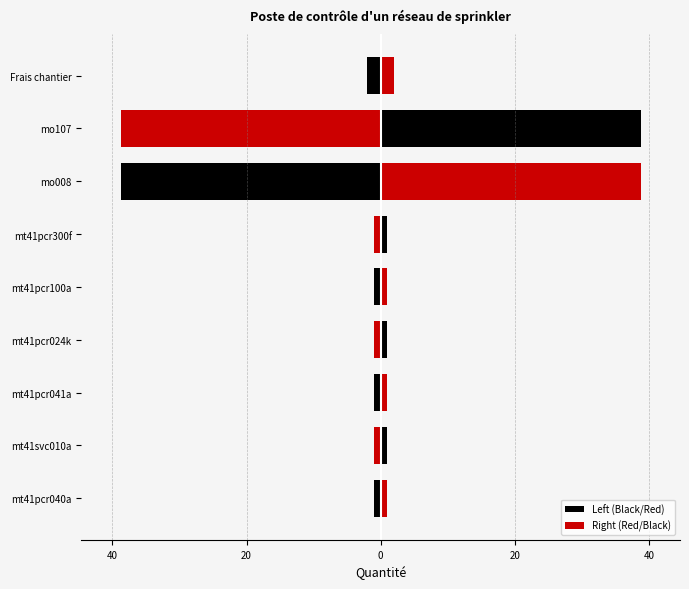

The value of Left (Black/Red) at mt41pcr300f is -1.0. True or false?

True